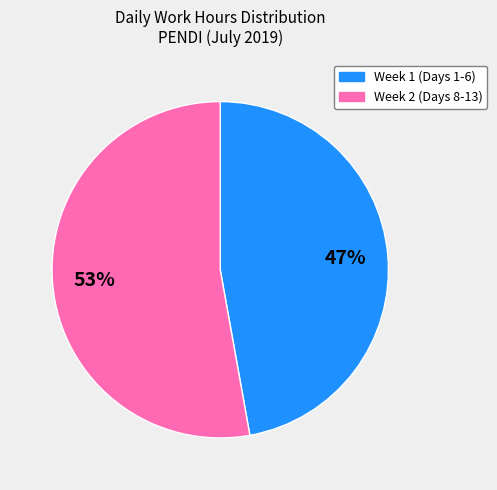

To the nearest percent, what is the difference between the largest and smallest slice percentages?

6%